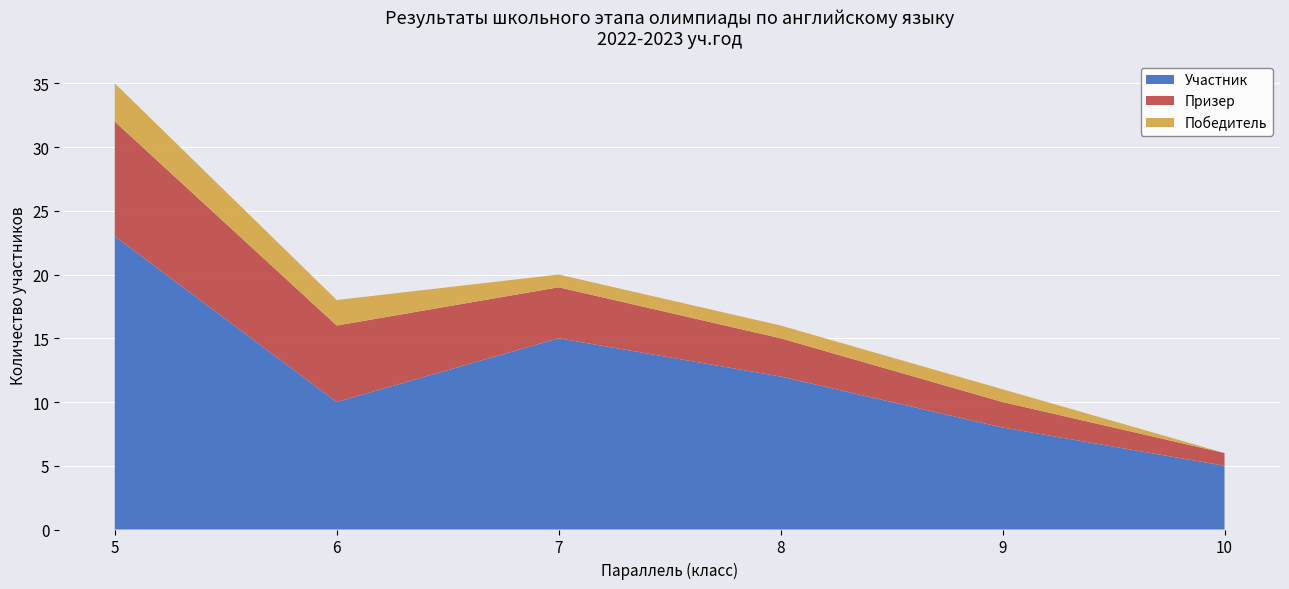

What is the difference between the maximum and minimum values in the Участник series?

18